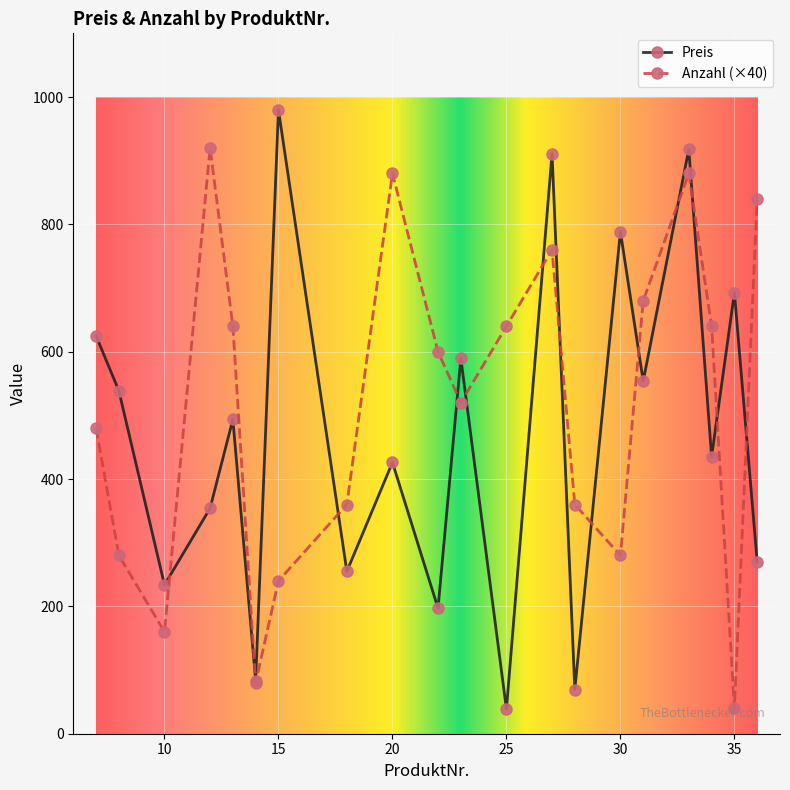

What is the minimum value for Preis?

38.5